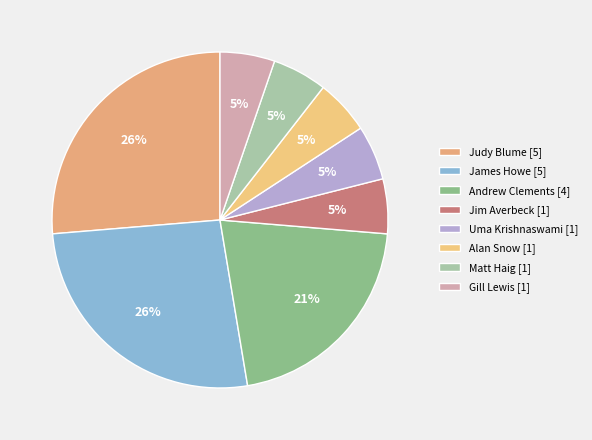

Count the number of slices in the pie.

8